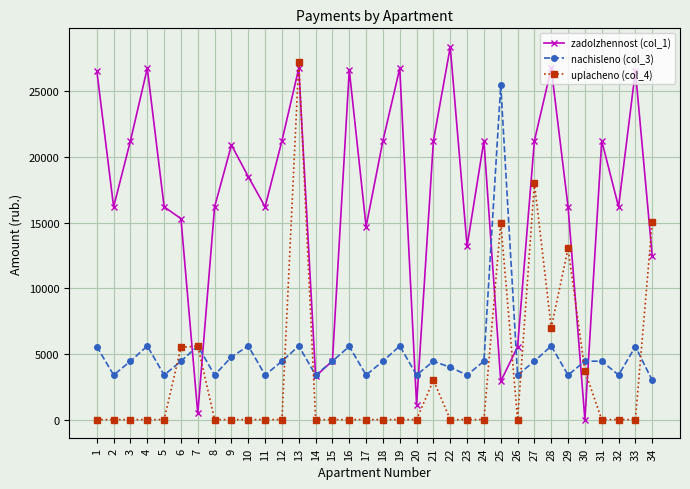

What are all the series names shown in the legend?

zadolzhennost (col_1), nachisleno (col_3), uplacheno (col_4)